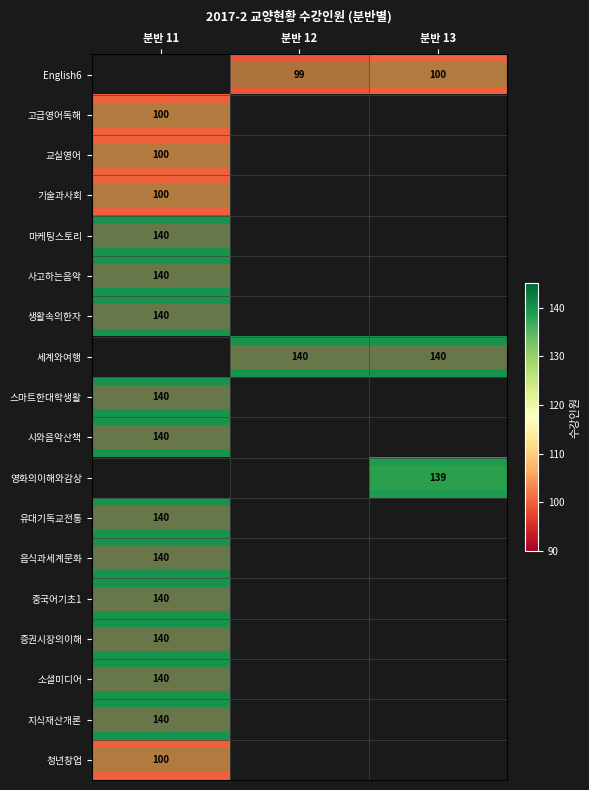

How many data points does each series have?

3